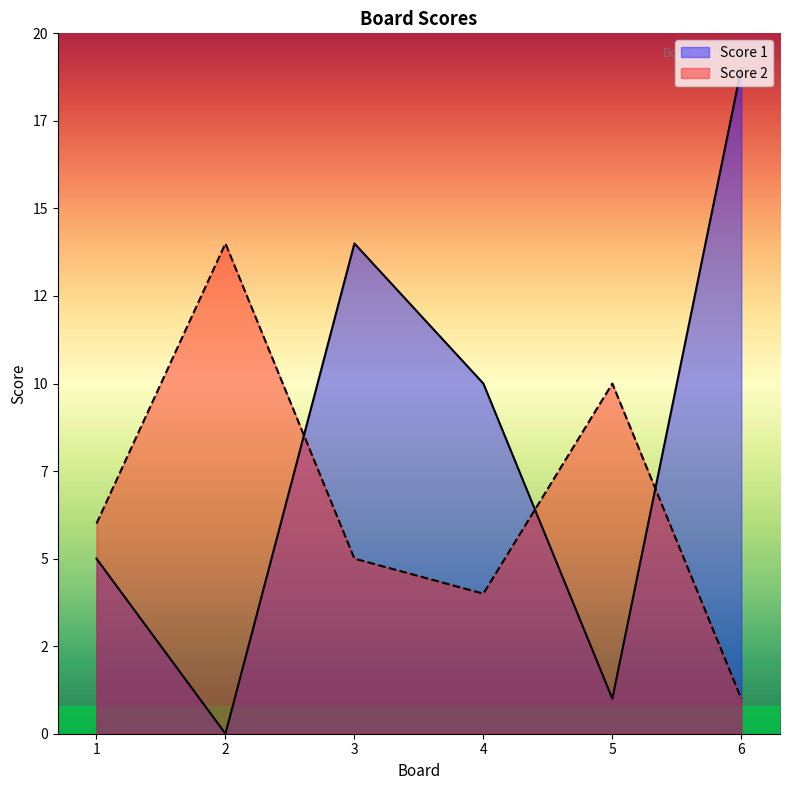

At 6, list the series in order from smallest to largest.

Score 2, Score 1